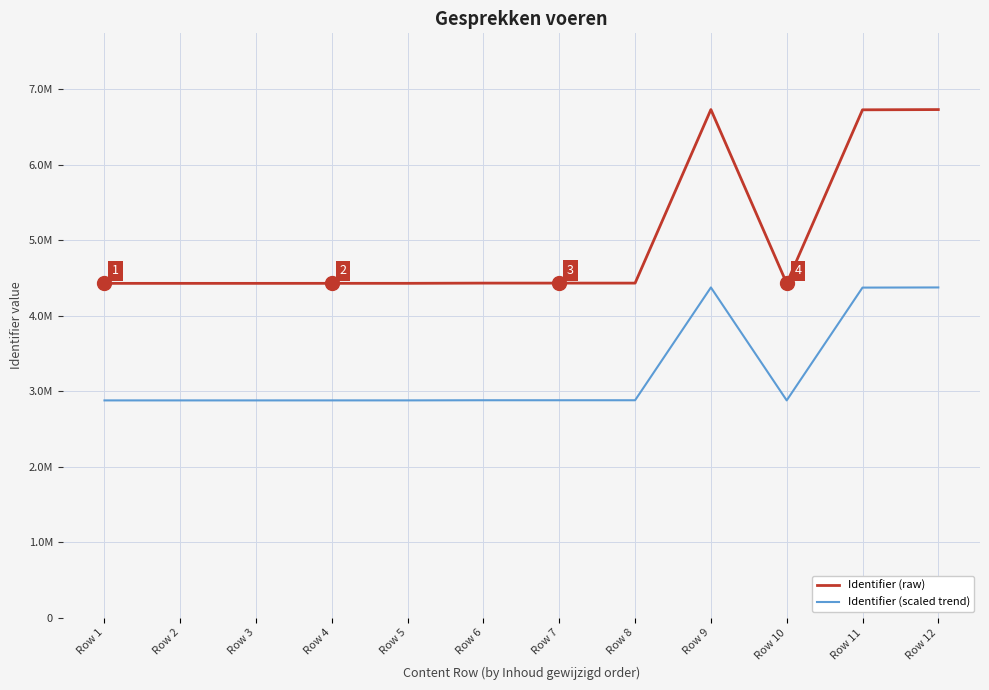

What is the value of the Identifier (raw) point at the 9th from the left?

6733831